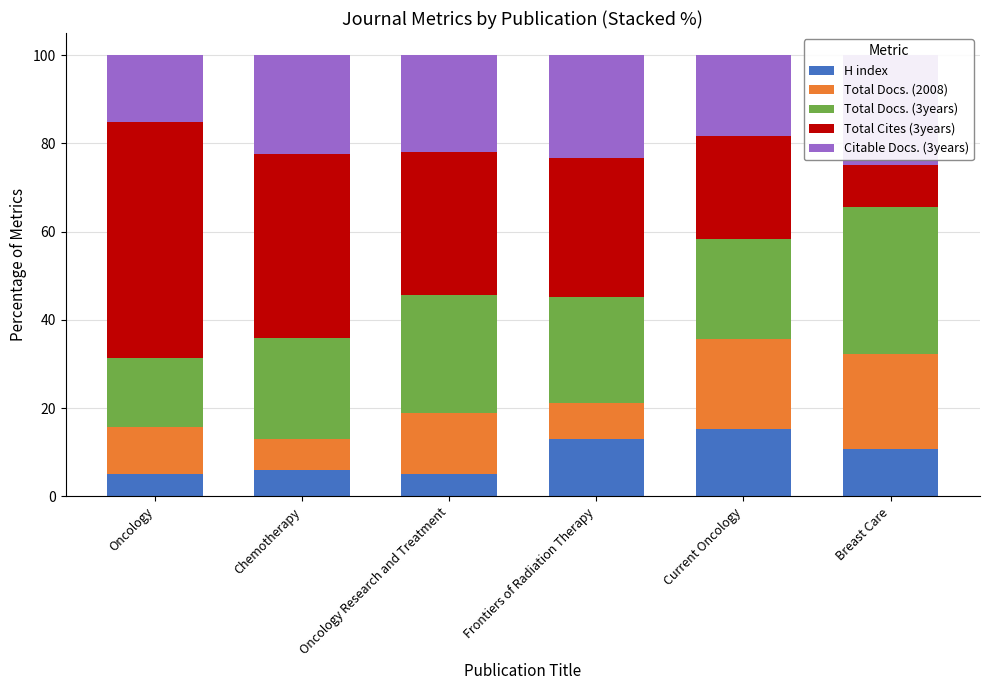

Reading right to left, what are all the values shown in this chart?

H index: 10.8	15.2	13.0	5.0	6.0	5.0
Total Docs. (2008): 21.6	20.4	8.2	13.8	7.0	10.8
Total Docs. (3years): 33.3	22.6	23.9	26.9	22.9	15.6
Total Cites (3years): 9.5	23.3	31.5	32.3	41.6	53.5
Citable Docs. (3years): 24.8	18.4	23.4	21.9	22.4	15.2